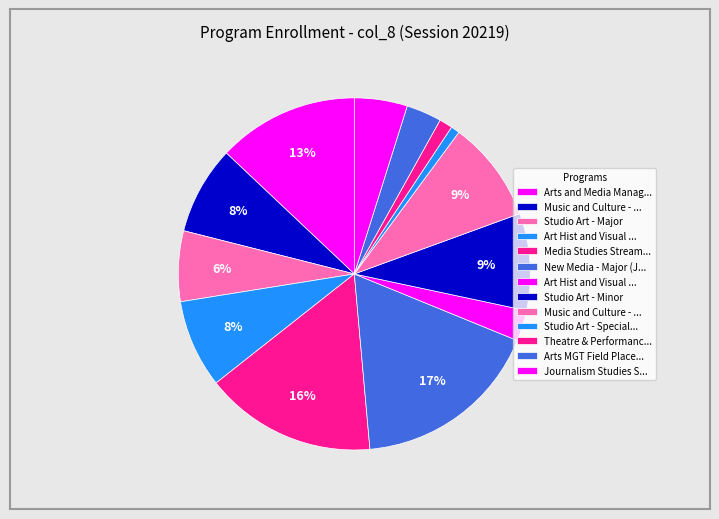

Rank the categories by value from lowest to highest.

Studio Art - Specialist, Theatre & Performance - Minor, Art Hist and Visual Cult-Minor, Arts MGT Field Place-t Str Spe, Journalism Studies Stream-Maj, Studio Art - Major, Music and Culture - Major, Art Hist and Visual Cult-Major, Studio Art - Minor, Music and Culture - Minor, Arts and Media Management Maj, Media Studies Stream - Major, New Media - Major (Joint)